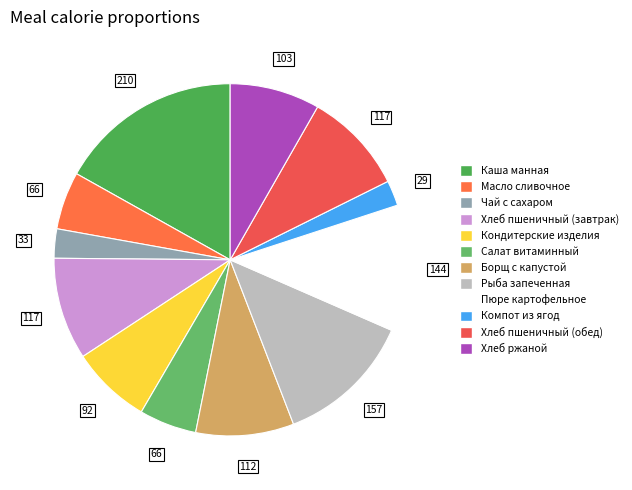

Is Чай с сахаром the majority of the pie?

No